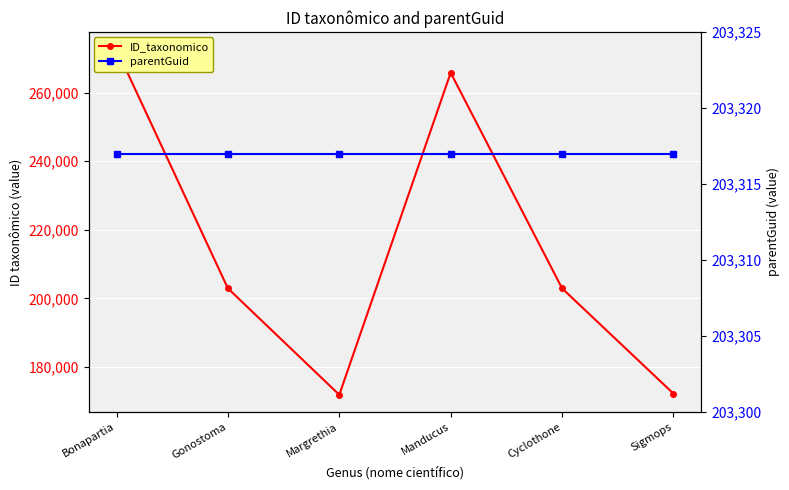

True or false: ID_taxonomico has a value of 390148 at Bonapartia.

False